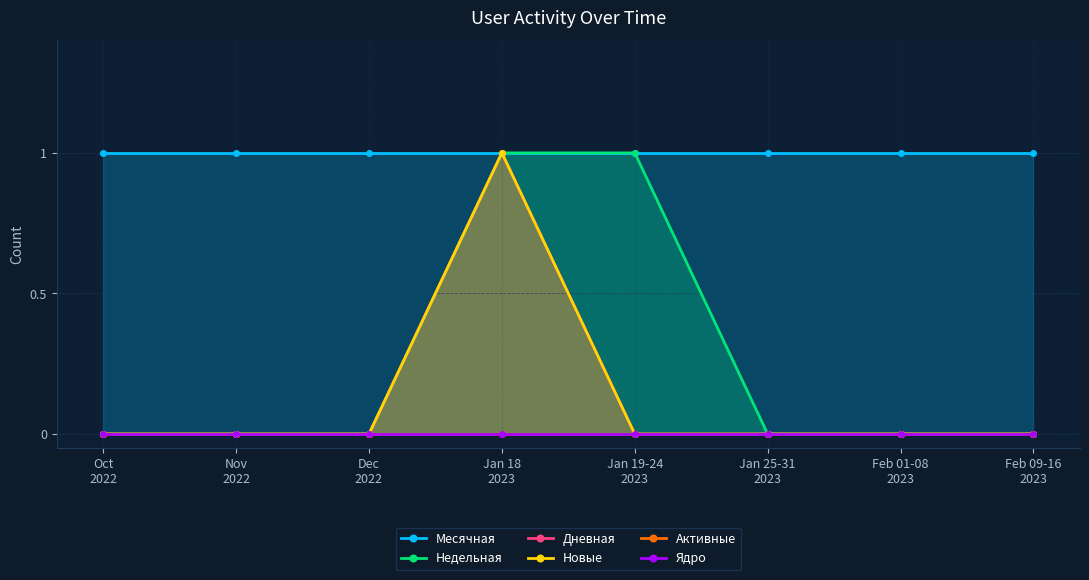

Reading right to left, extract all data points from this chart.

Месячная: 1	1	1	1	1	1	1	1
Недельная: 0	0	0	1	1	0	0	0
Дневная: 0	0	0	0	1	0	0	0
Новые: 0	0	0	0	1	0	0	0
Активные: 0	0	0	0	0	0	0	0
Ядро: 0	0	0	0	0	0	0	0